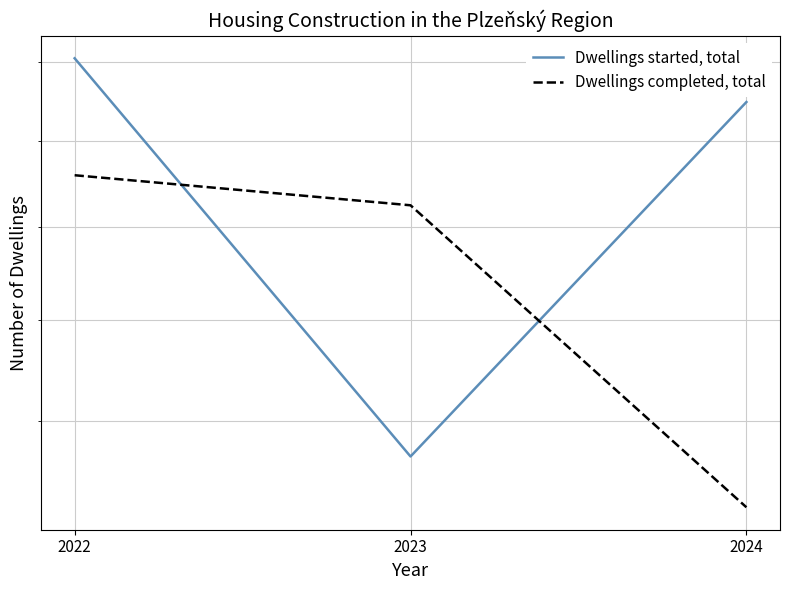

What is the difference between the Dwellings started, total values at 2022 and 2023?

876